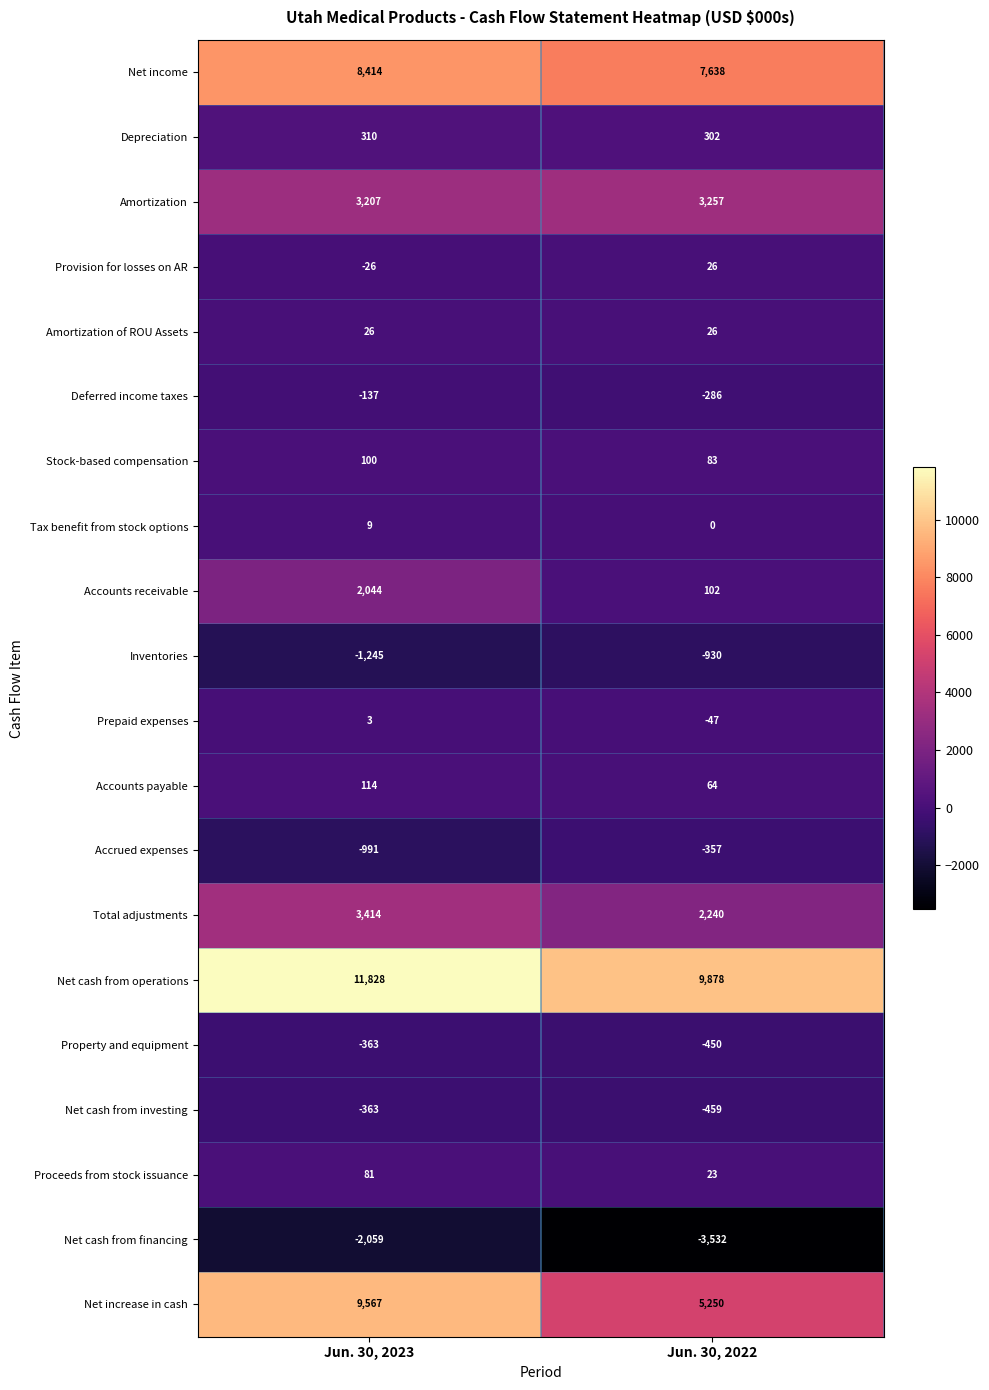

Where is Prepaid expenses nearest to the value -22?

Jun. 30, 2023